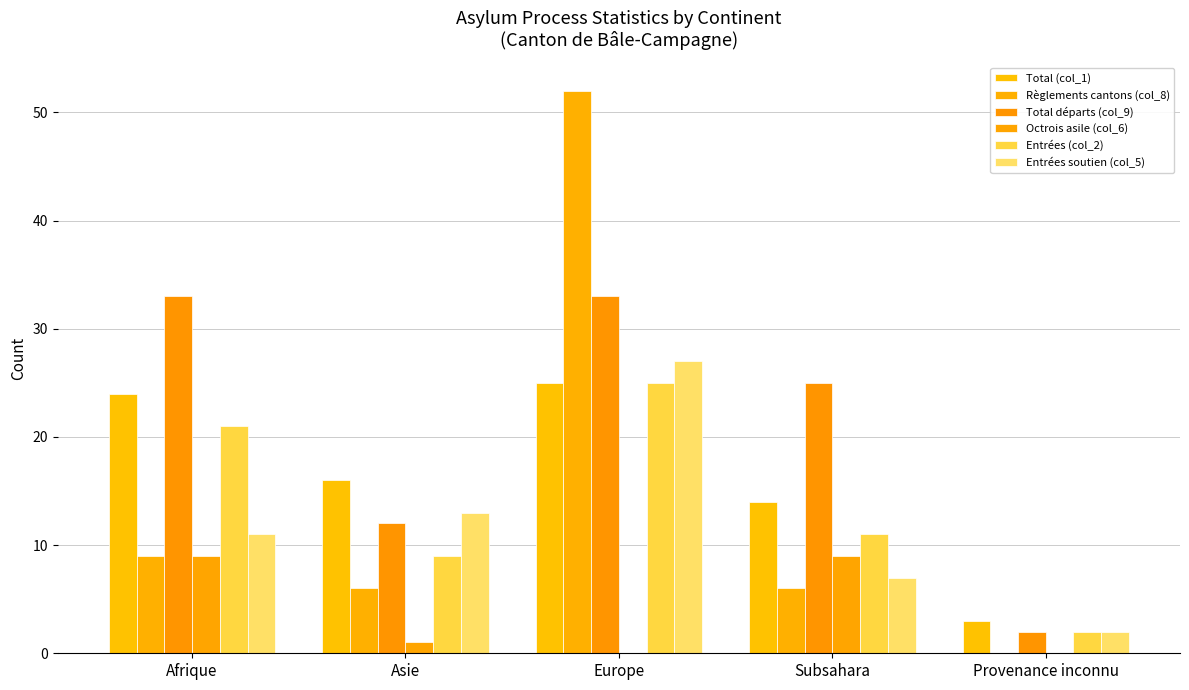

What value does the Entrées soutien (col_5) series have at Afrique, to the nearest 10?

10